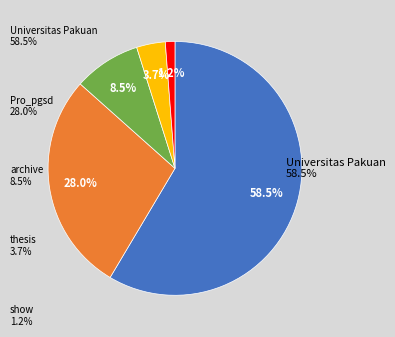

Is there any slice that represents more than half of the pie?

Yes